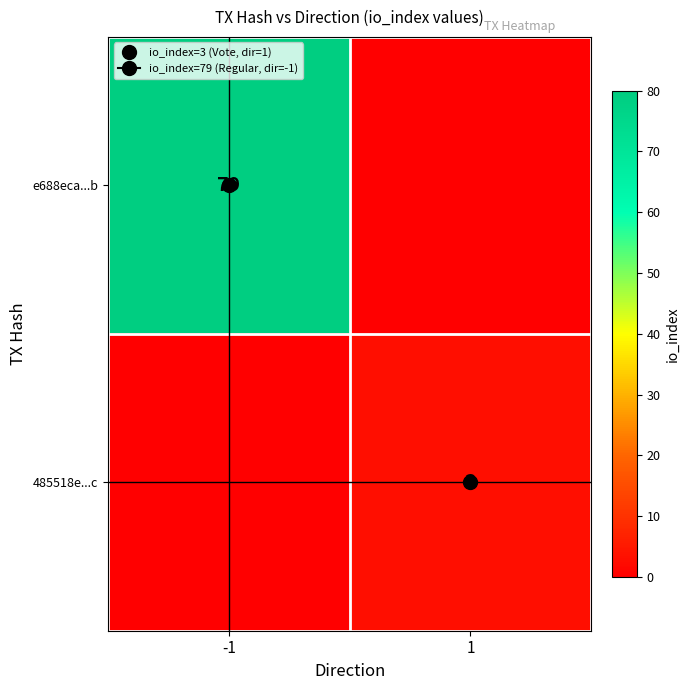

At how many categories does at least one series exceed 33?

1